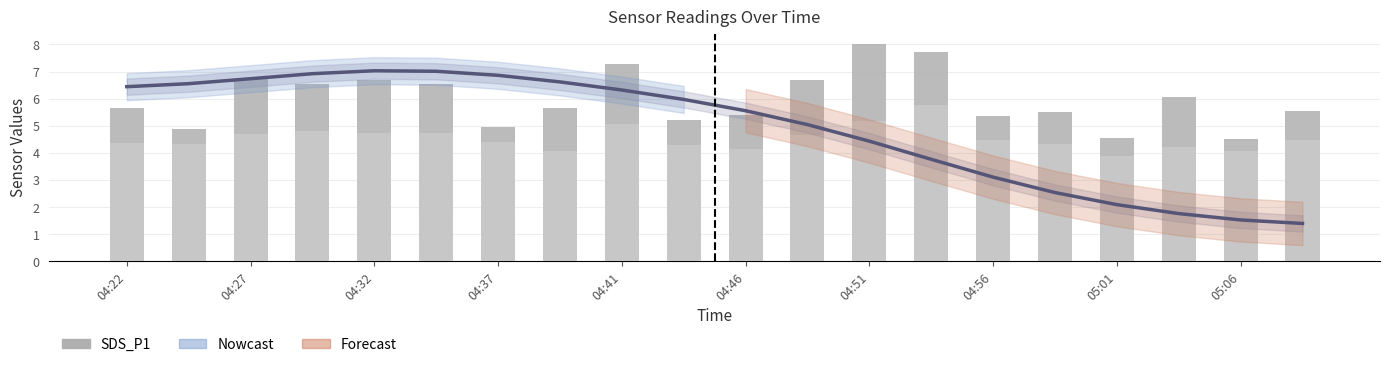

What is the label of the 5th bar from the right?

15